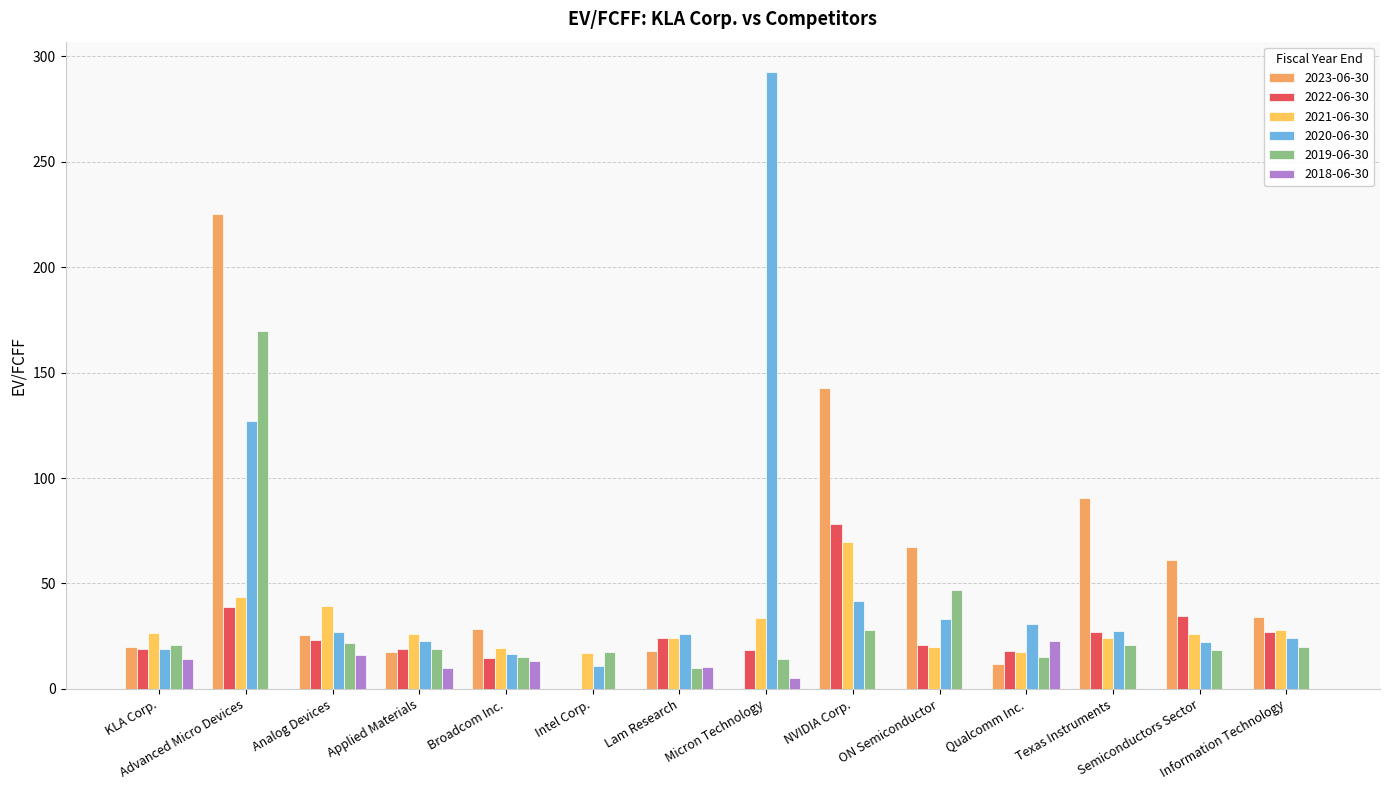

How many data points does each series have?

14